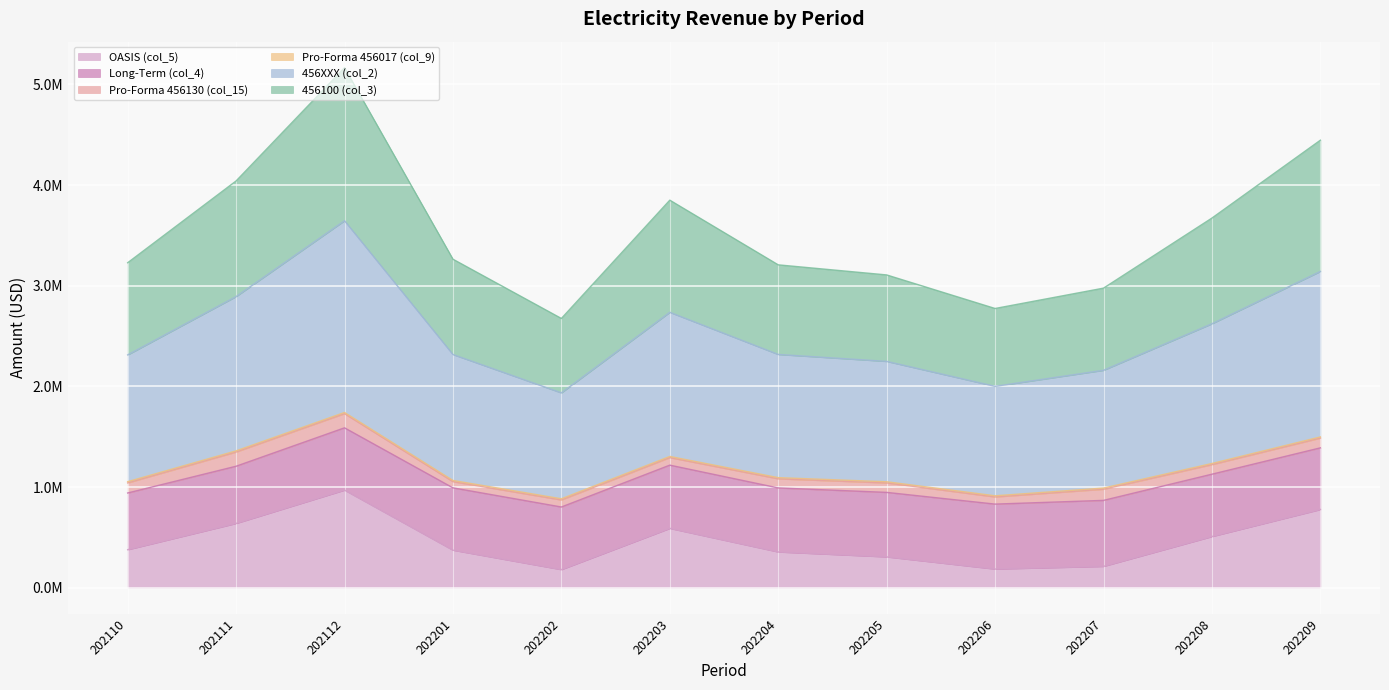

How many data points does each series have?

12